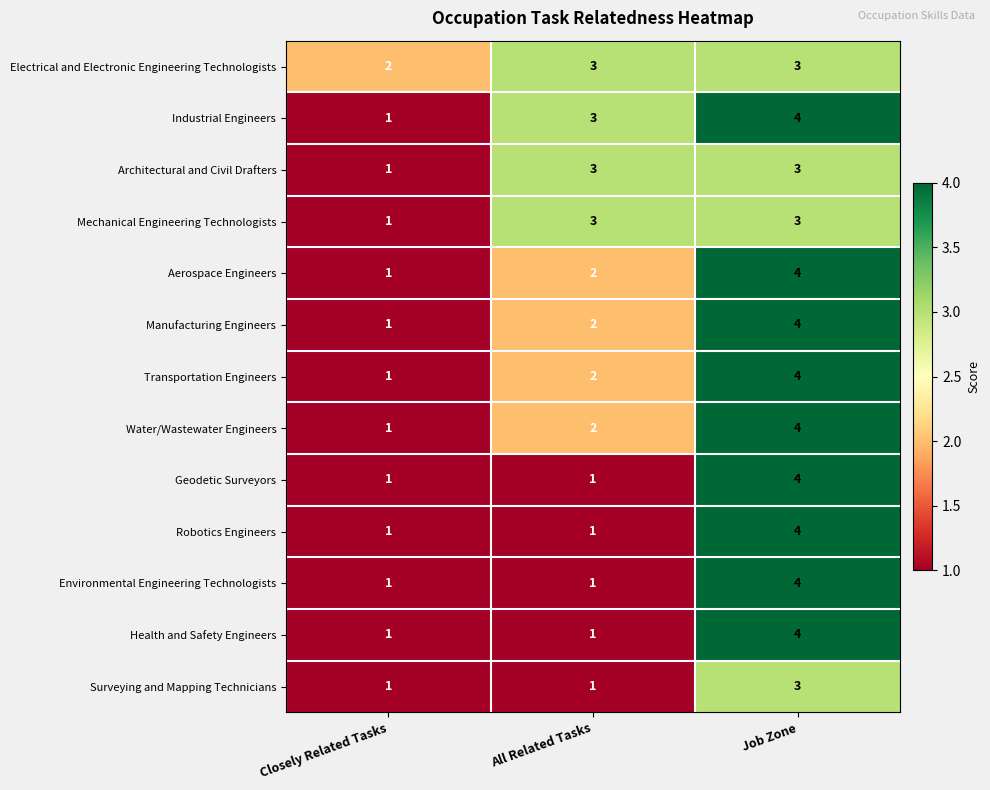

What is the greatest value displayed?

4